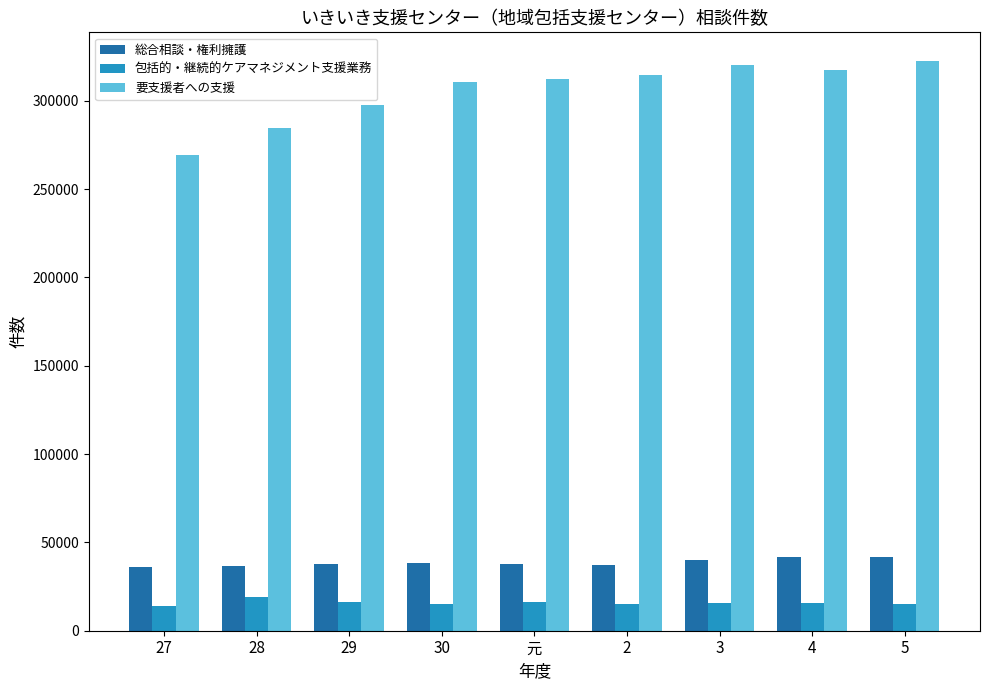

What is the label of the 1st bar from the right?

5